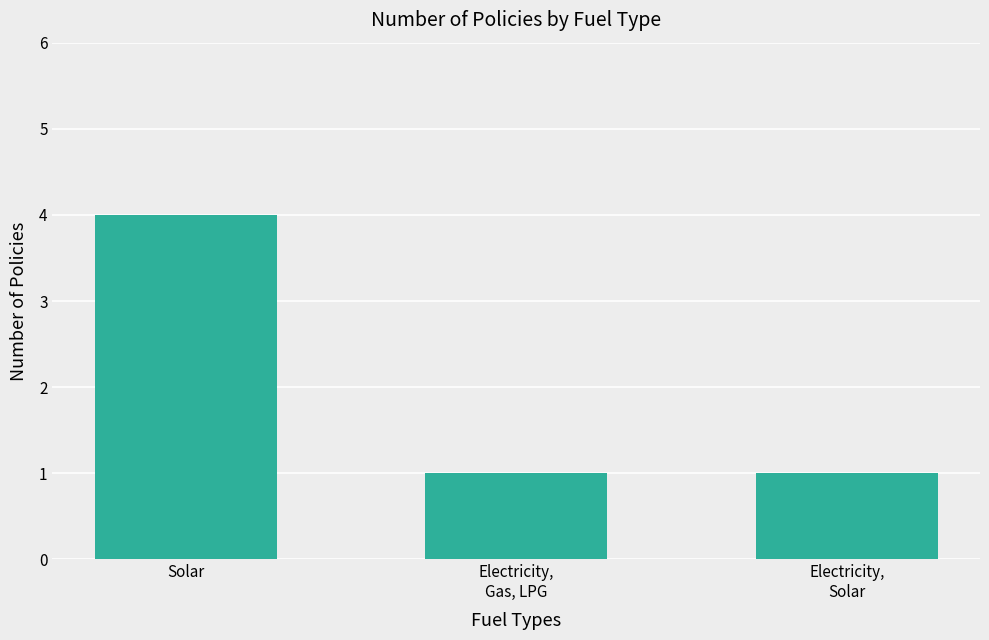

Reading right to left, extract all data points from this chart.

1	1	4